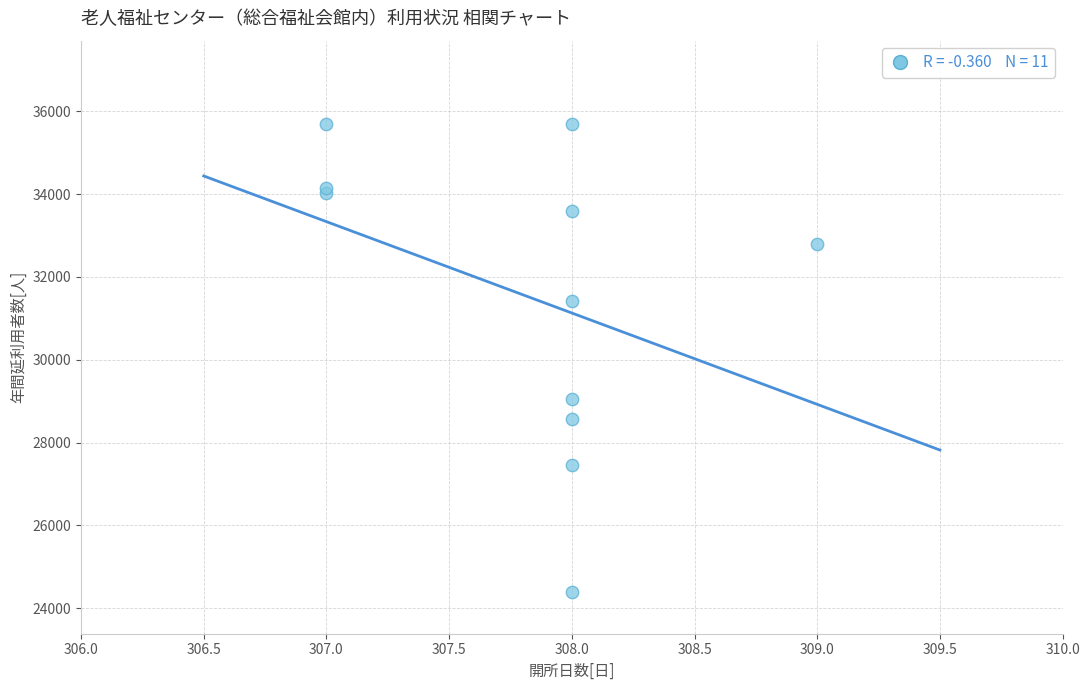

What Y value in the scatter plot is closest to 30044?

29041